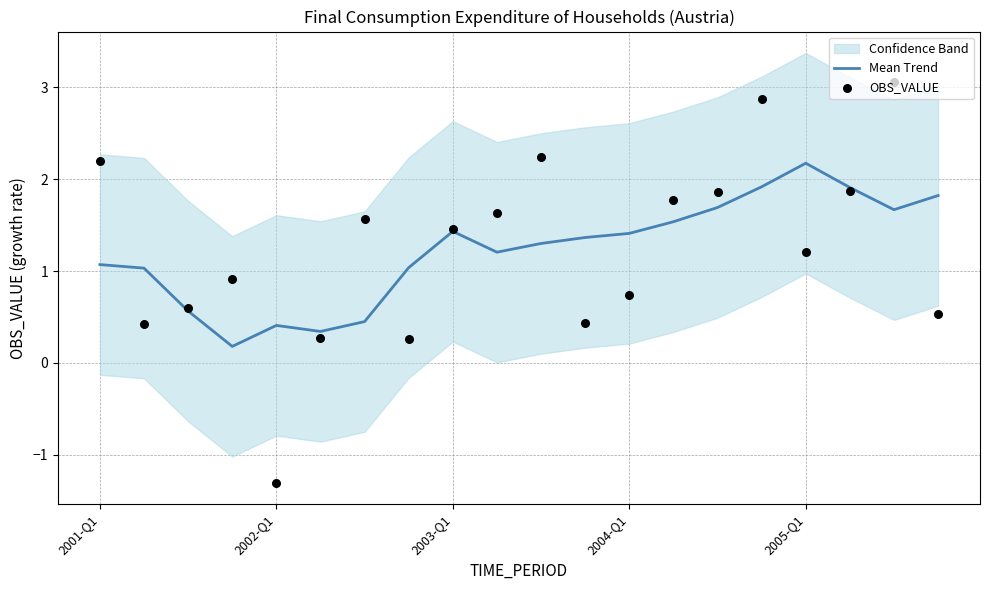

The value of Mean Trend at 2001-Q1 is 1.1. True or false?

True